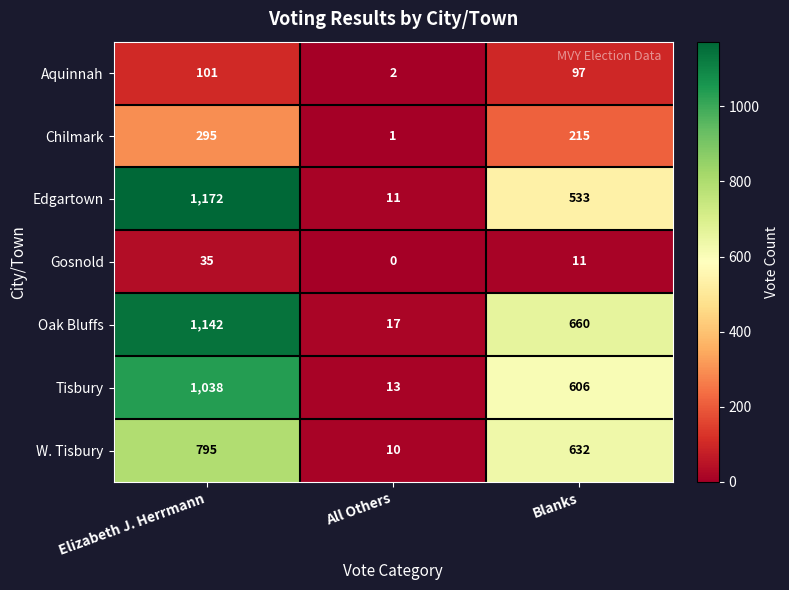

True or false: Gosnold has a value of 11 at Blanks.

True